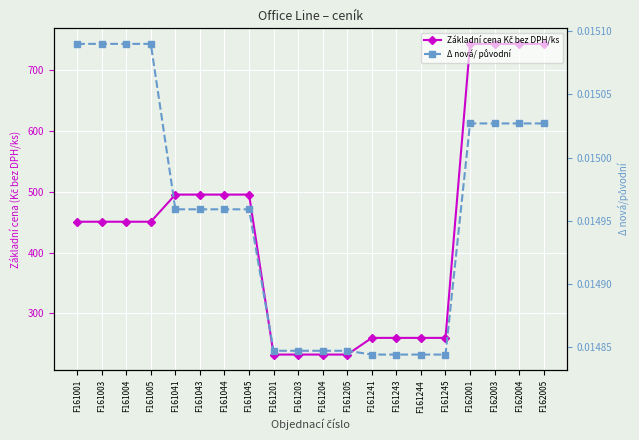

Reading left to right, list all the values displayed in this chart.

Základní cena Kč bez DPH/ks: 450.7	450.7	450.7	450.7	495.3	495.3	495.3	495.3	232.4	232.4	232.4	232.4	259.8	259.8	259.8	259.8	743.0	743.0	743.0	743.0
Δ nová/ původní: 0.0	0.0	0.0	0.0	0.0	0.0	0.0	0.0	0.0	0.0	0.0	0.0	0.0	0.0	0.0	0.0	0.0	0.0	0.0	0.0